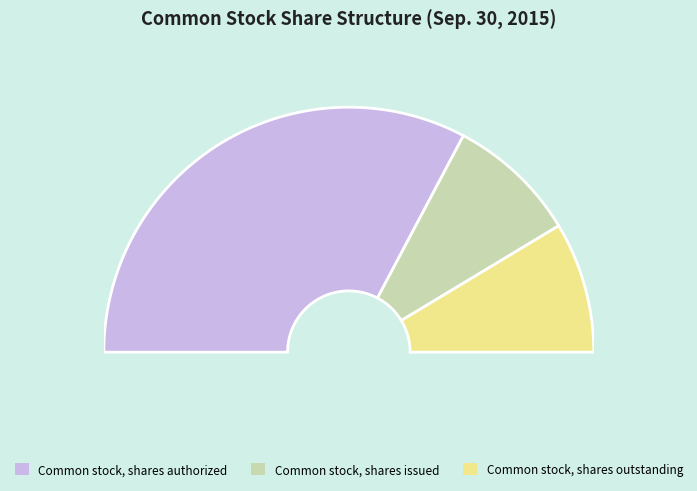

What is the change in value from Common stock, shares authorized to Common stock, shares outstanding?

-110497